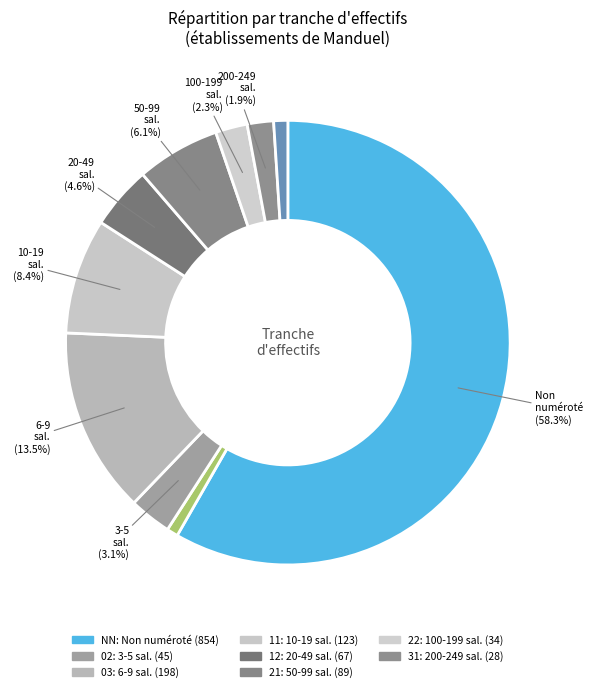

Which slice represents more than half of the pie?

NN